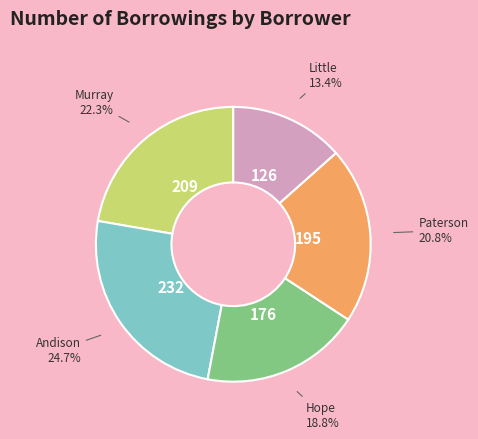

Is there a majority slice in this chart?

No